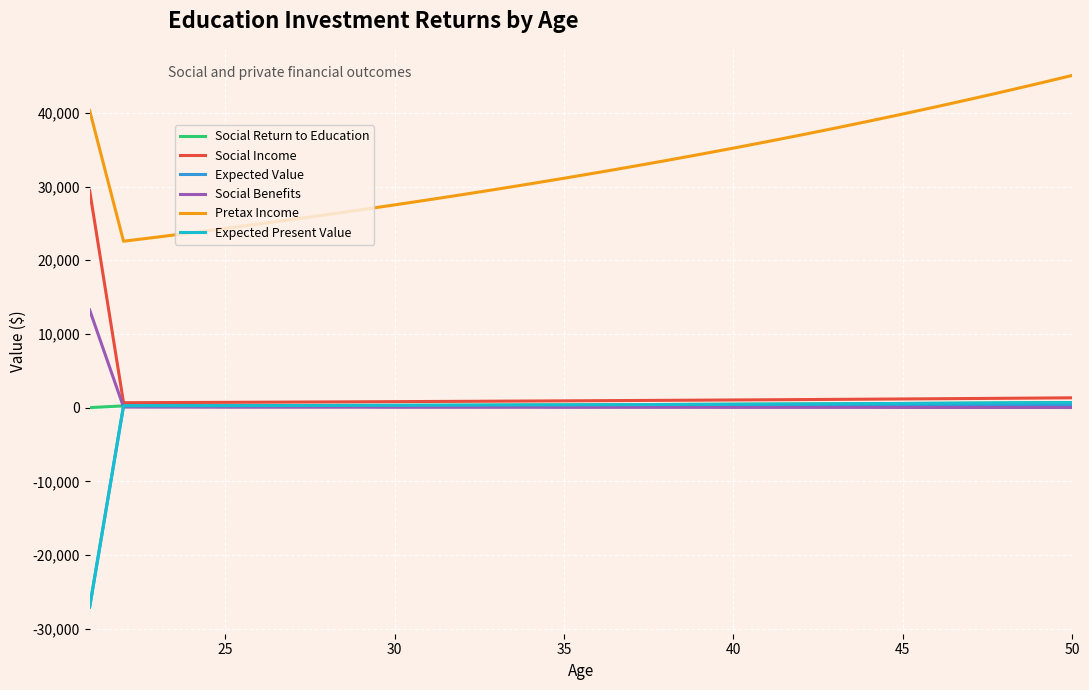

Which series has the largest total across all categories?

Pretax Income